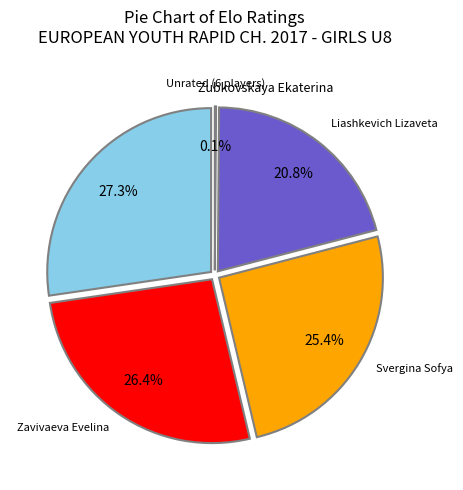

To the nearest percent, what is the combined percentage of Todoric Ksenija and Zubkovskaya Ekaterina?

27%